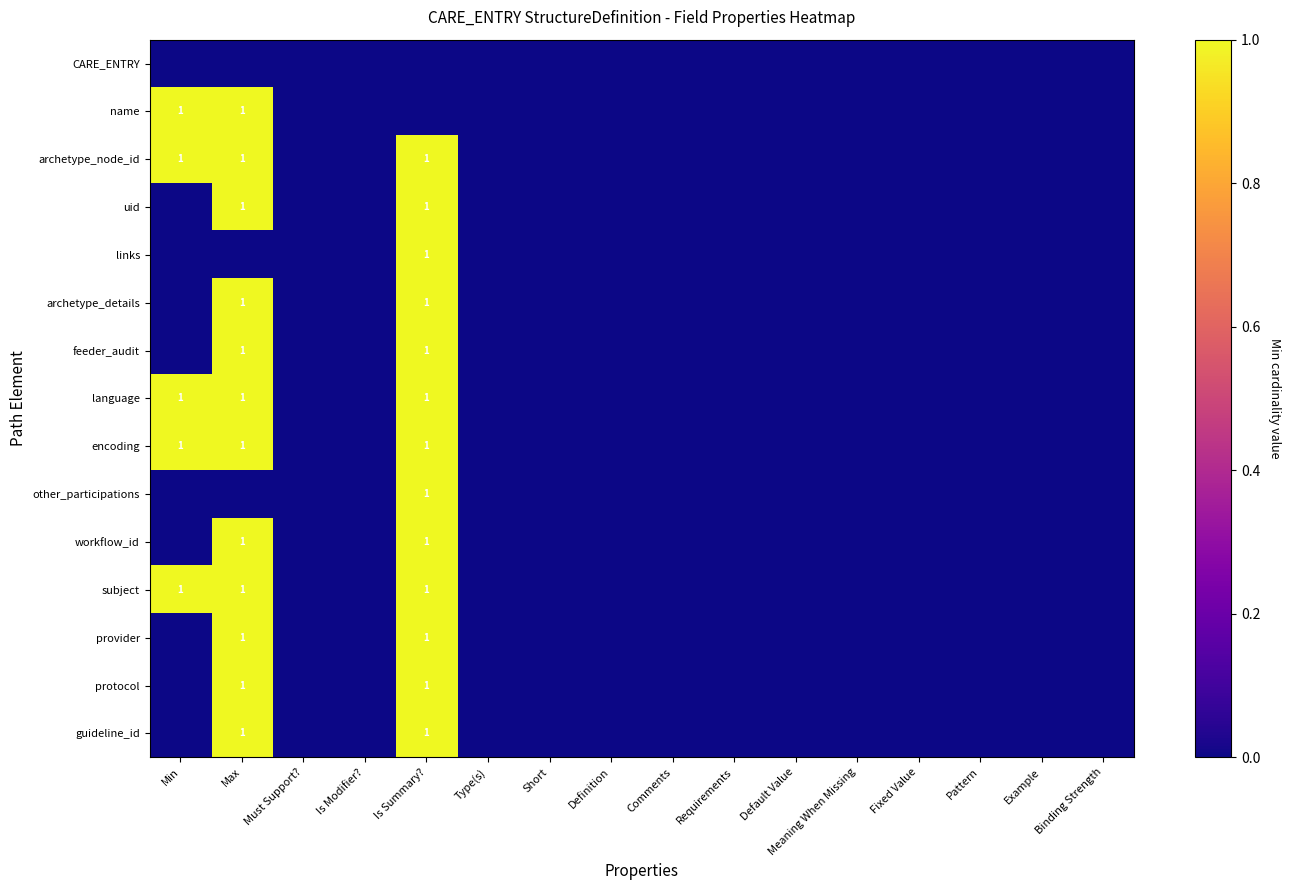

List the labels in order of name value, largest first.

Min, Max, Must Support?, Is Modifier?, Is Summary?, Type(s), Short, Definition, Comments, Requirements, Default Value, Meaning When Missing, Fixed Value, Pattern, Example, Binding Strength